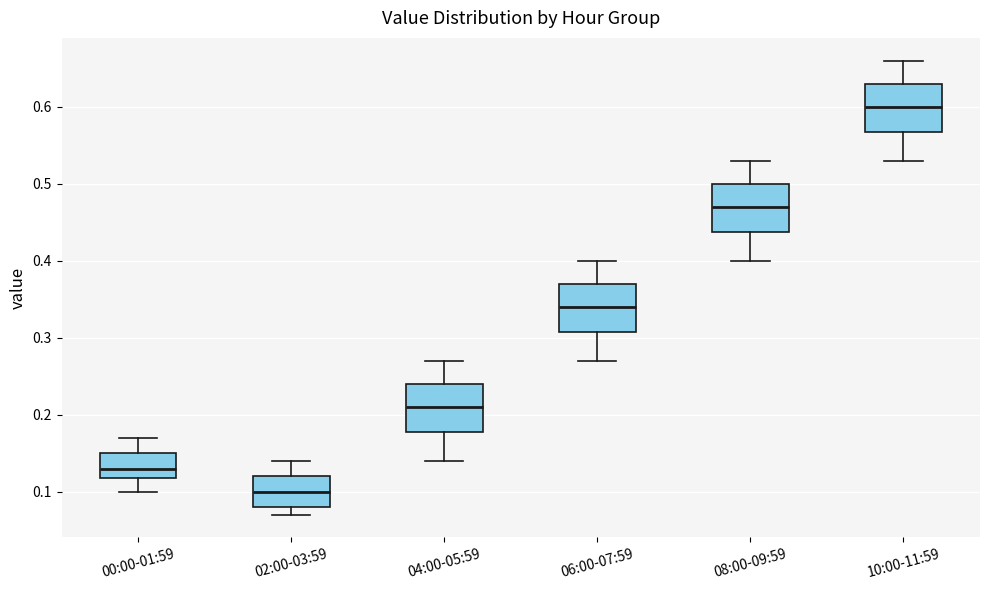

Where does the upper whisker of the box for 02:00-03:59 end on the y-axis? The values are not printed on the chart, so give them approximately, as read against the axis.

0.14